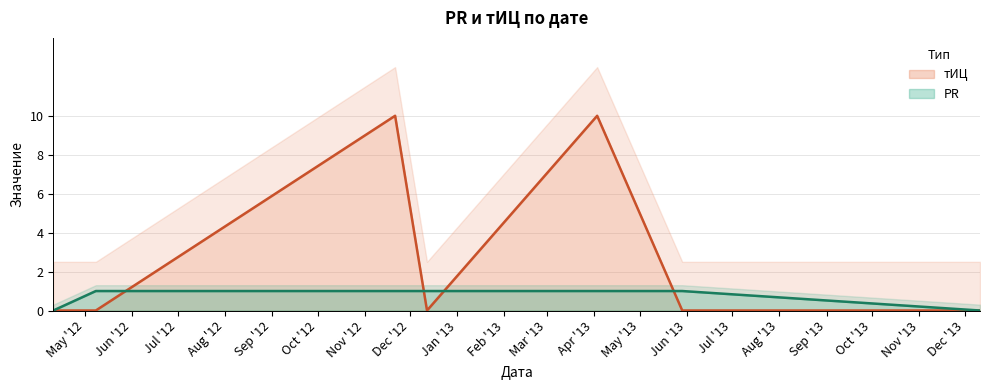

Is it true that PR equals 1 at 2012-05-08?

False